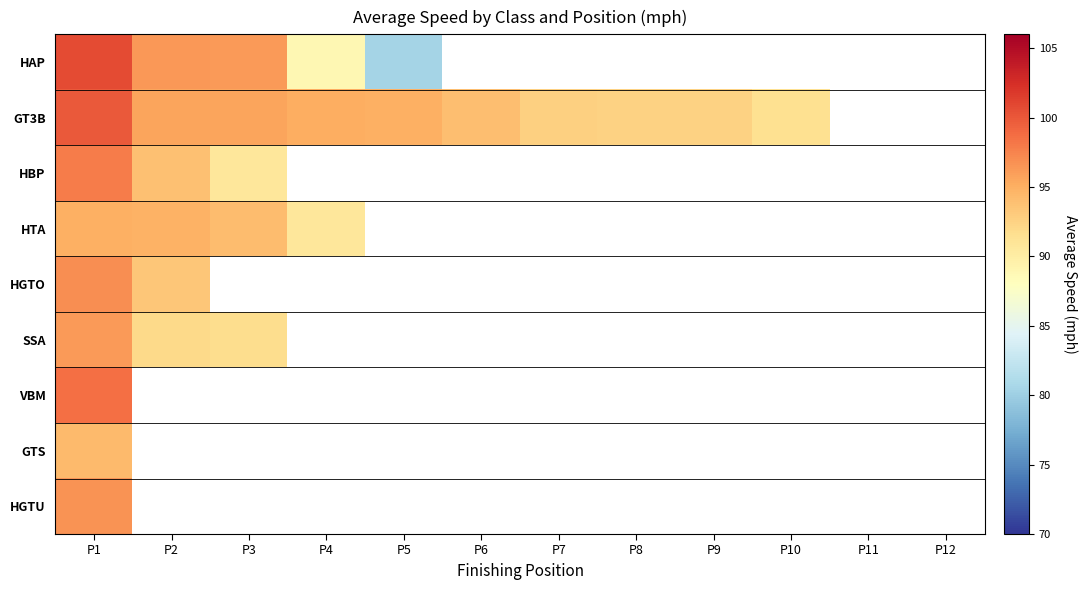

Is it true that HGTU equals 49.1 at P3?

False